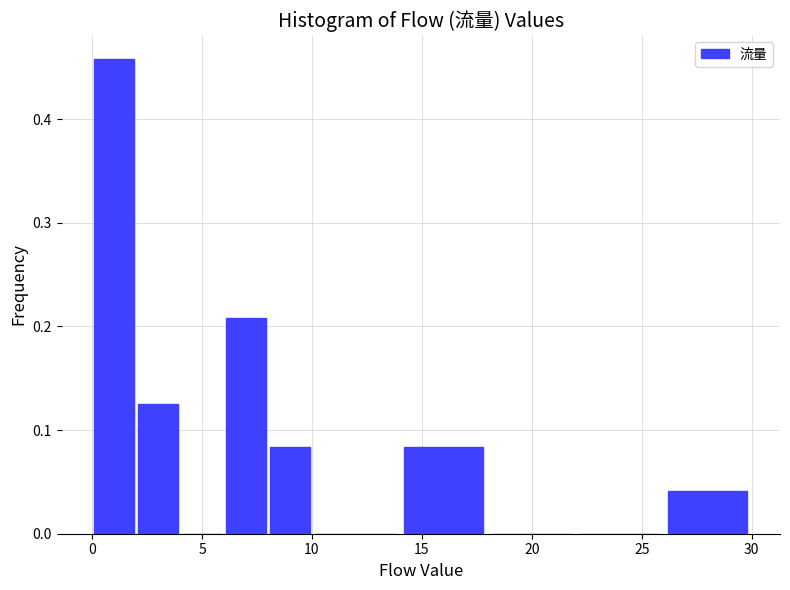

How tall is the bar that spans 14 to 18 on the x-axis? The values are not printed on the chart, so give them approximately, as read against the axis.

0.08